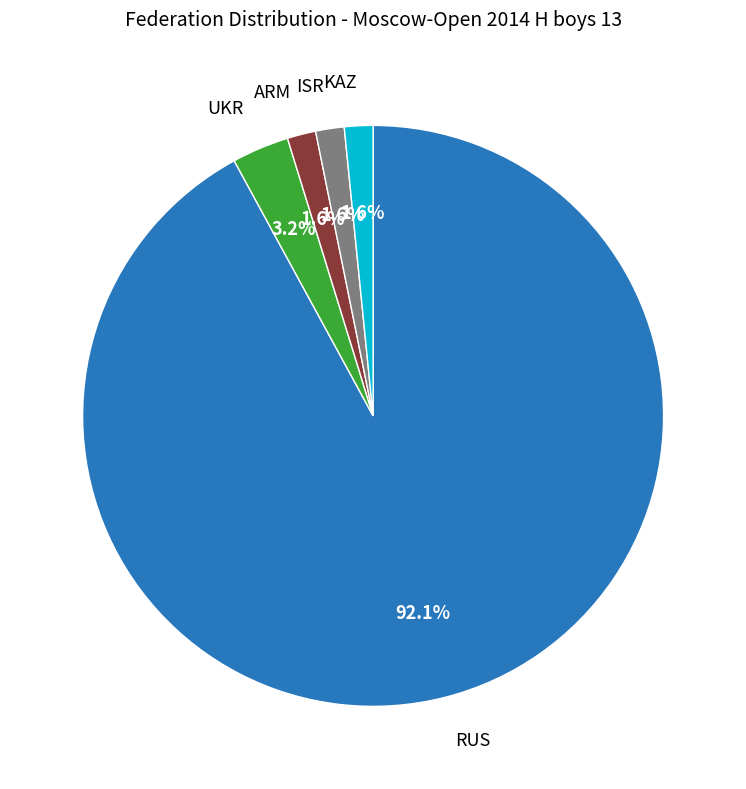

Count the number of slices in the pie.

5